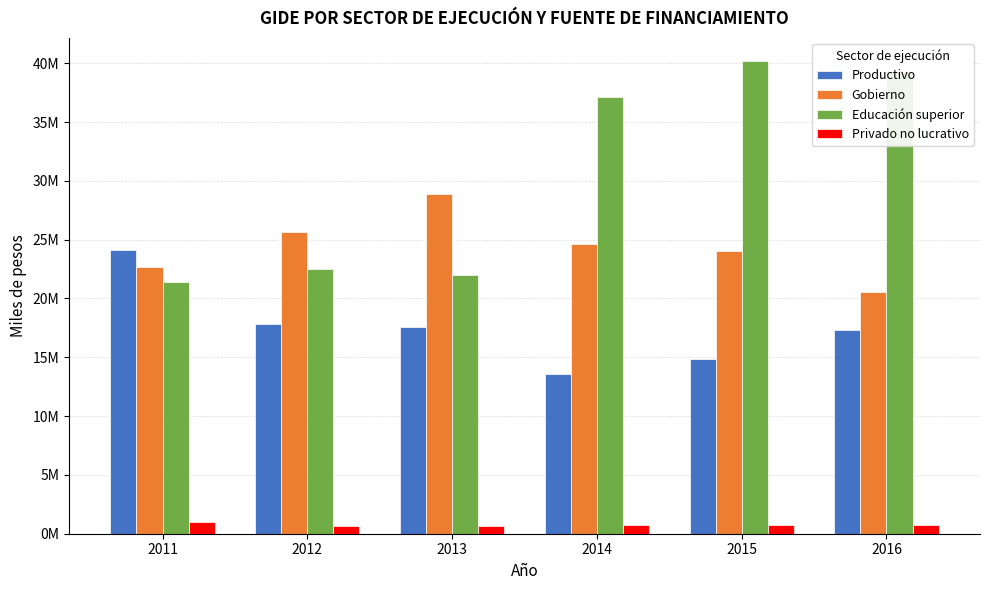

At which label does Gobierno reach its minimum?

2016